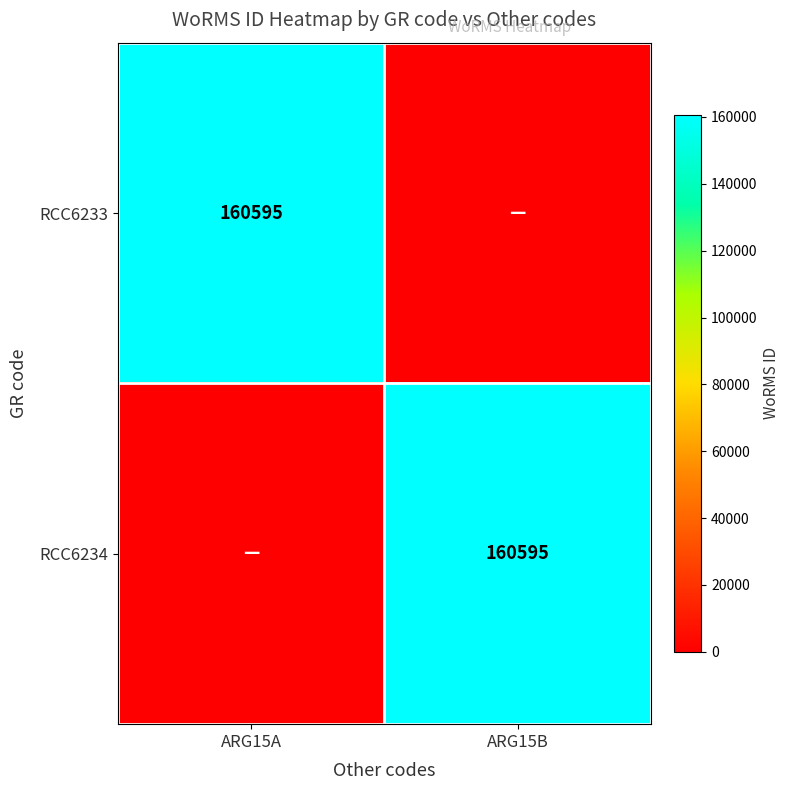

True or false: RCC6234 has a value of 85569 at ARG15B.

False